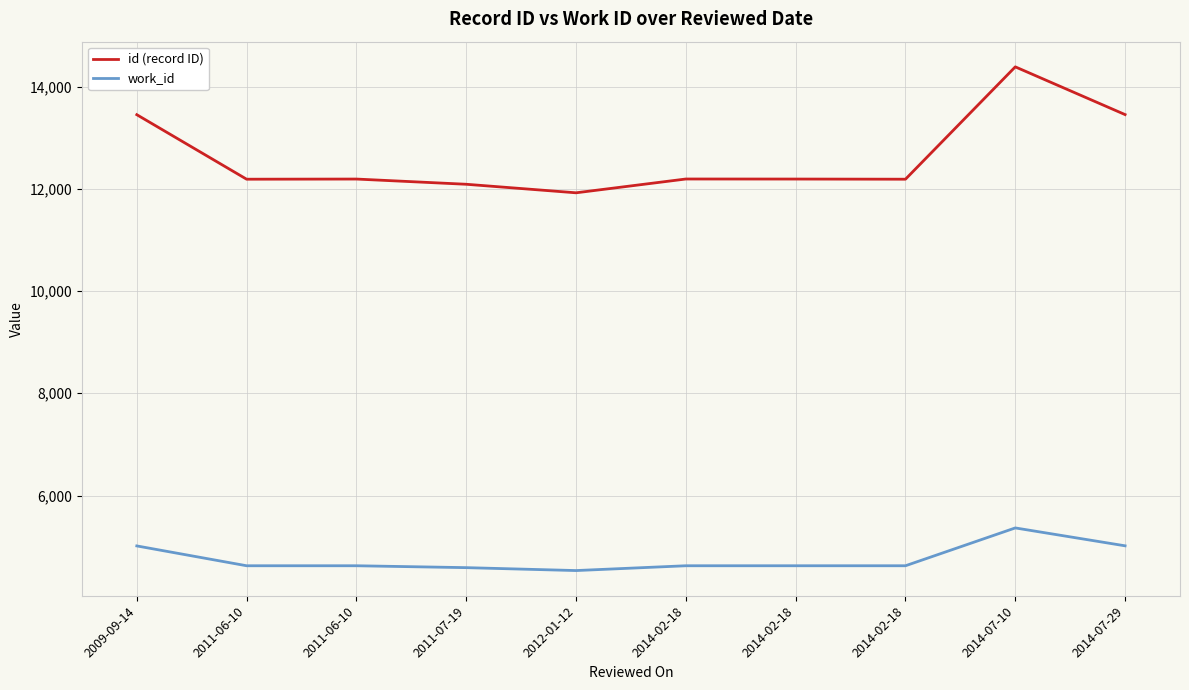

At which category does id (record ID) reach its first local peak?

2011-06-10